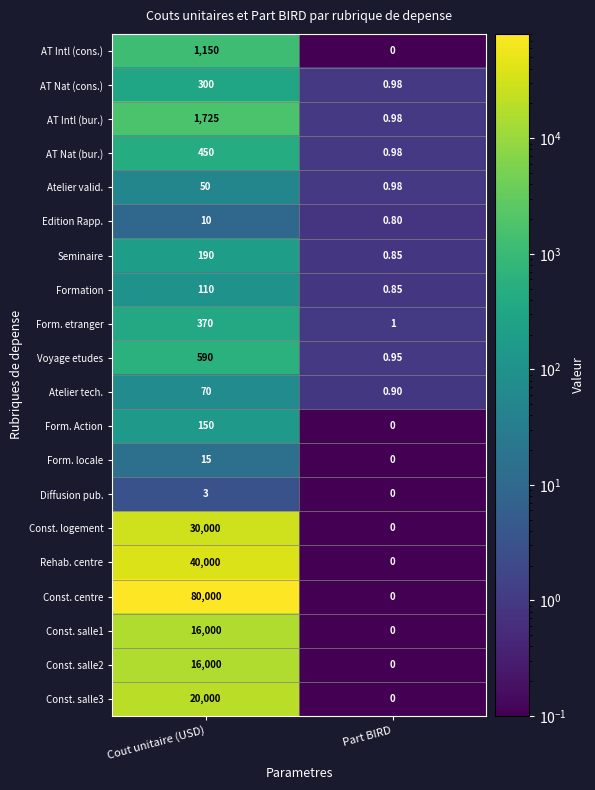

Which series has the widest spread of values?

Const. centre